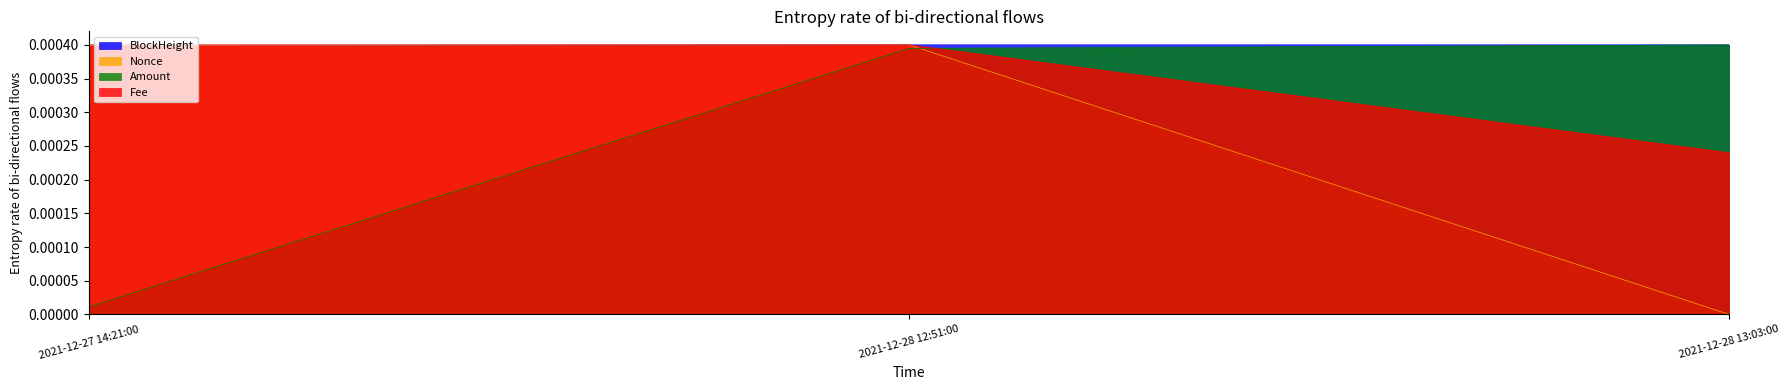

True or false: Nonce has a value of 0.0 at 2021-12-28 12:51:00.

False